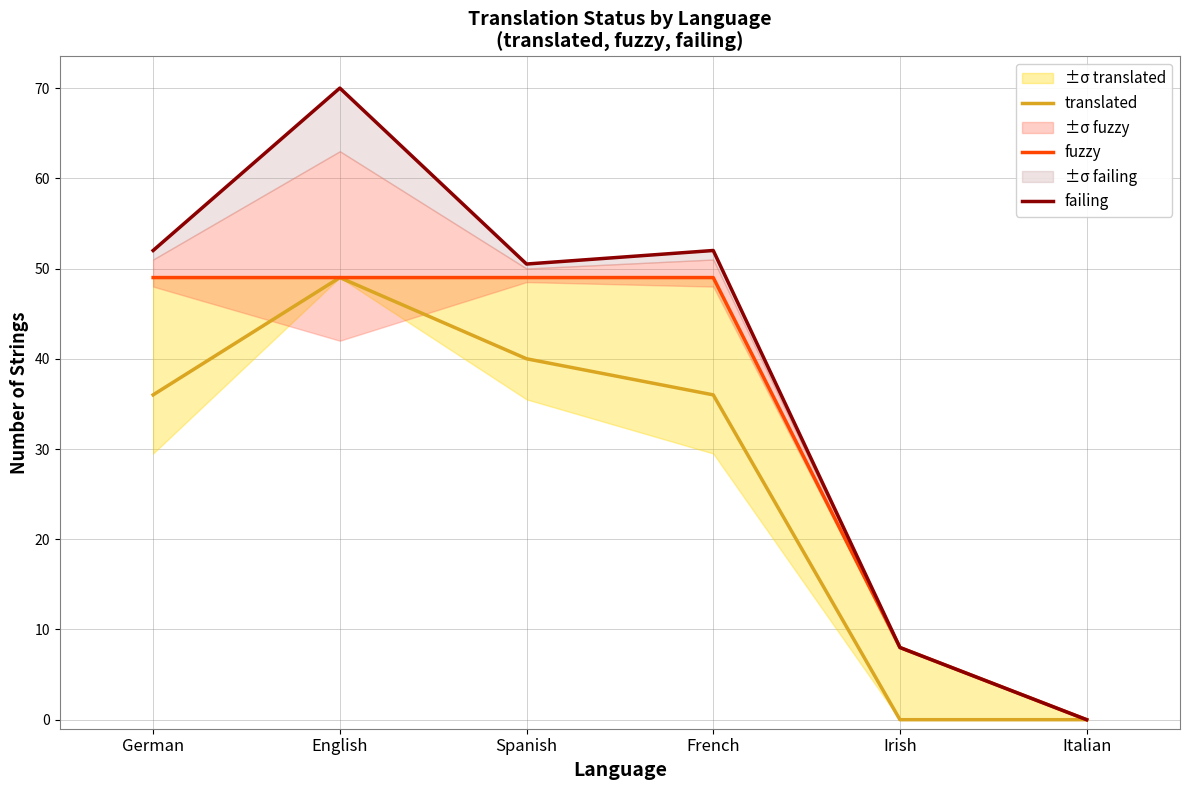

Between French and German, which is larger?

French